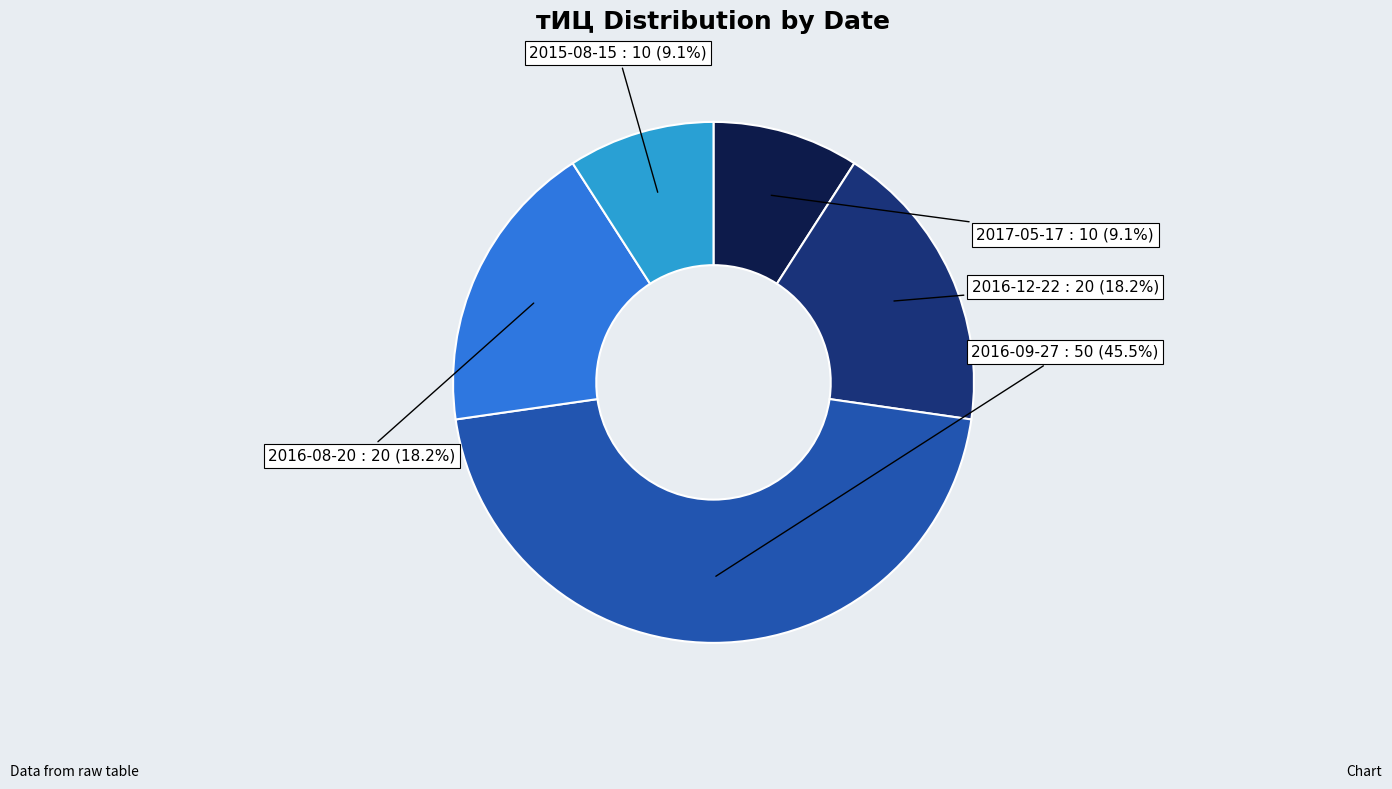

What is the ratio of the value at 2016-08-20 to the value at 2017-05-17?

2.0